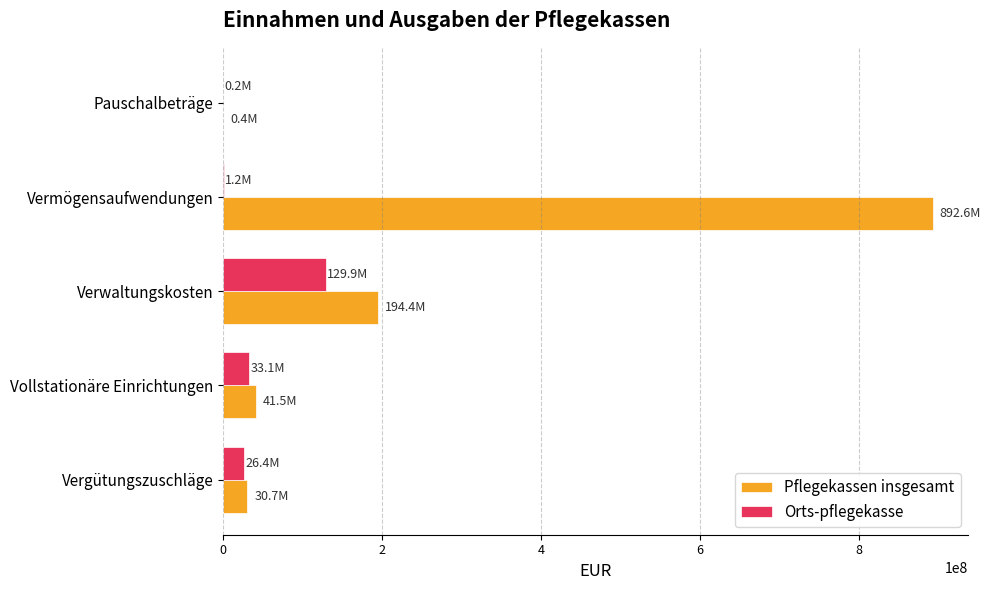

What is the sum of all Pflegekassen insgesamt values?

1159610488.1